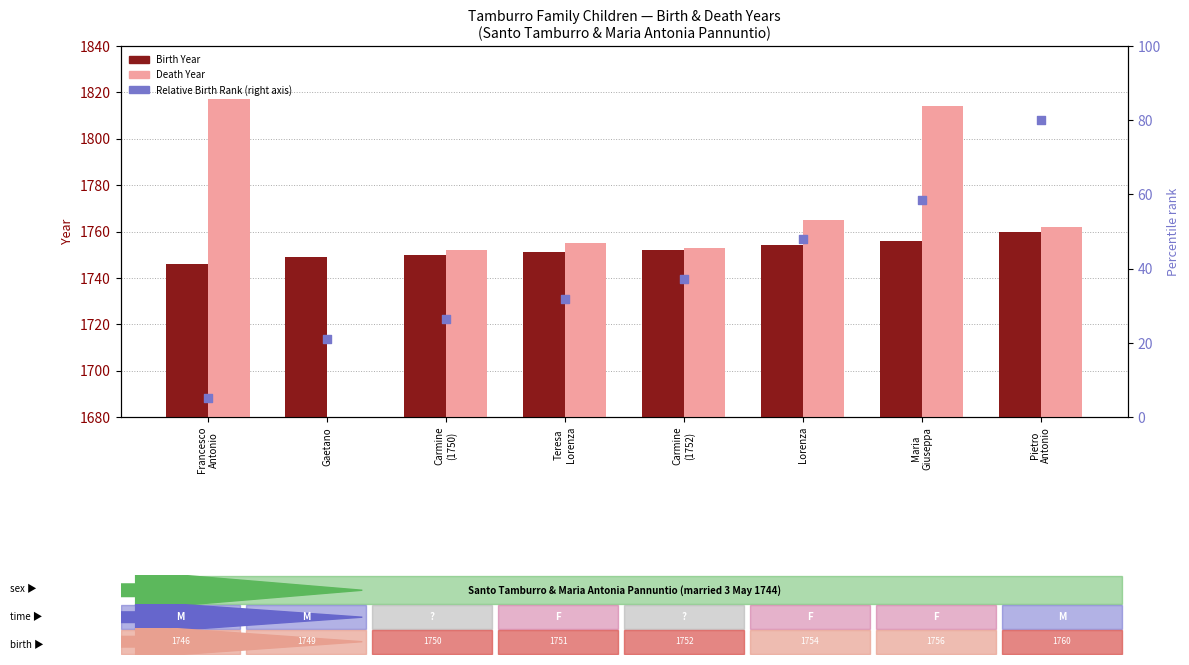

Which series contains the highest Y value?

Death Year